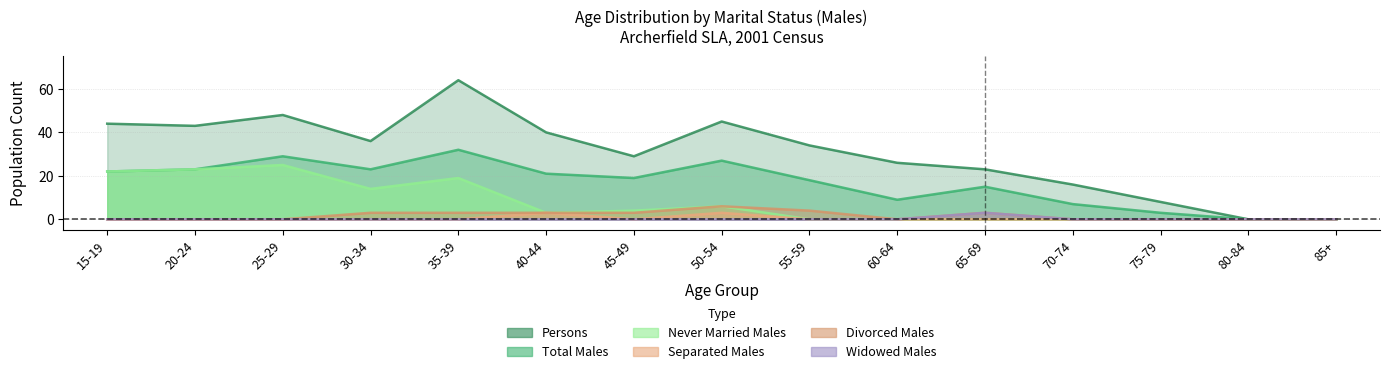

List the series in order of their peak value, highest first.

Persons, Total Males, Never Married Males, Divorced Males, Separated Males, Widowed Males